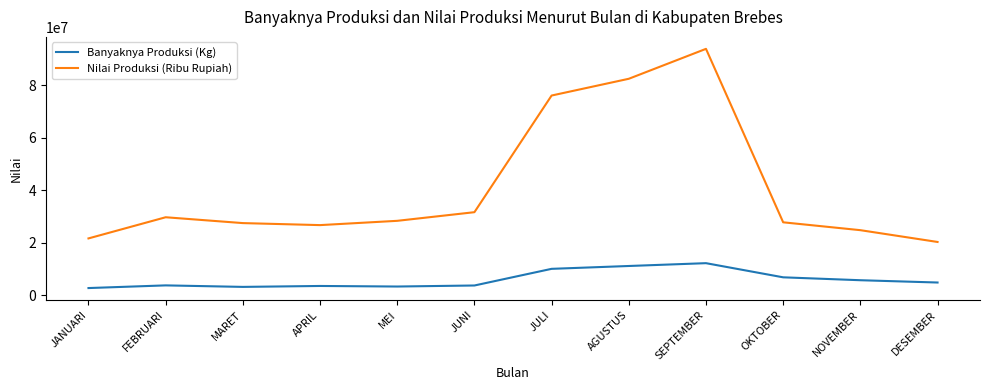

Is it true that Nilai Produksi (Ribu Rupiah) equals 7572846 at JANUARI?

False